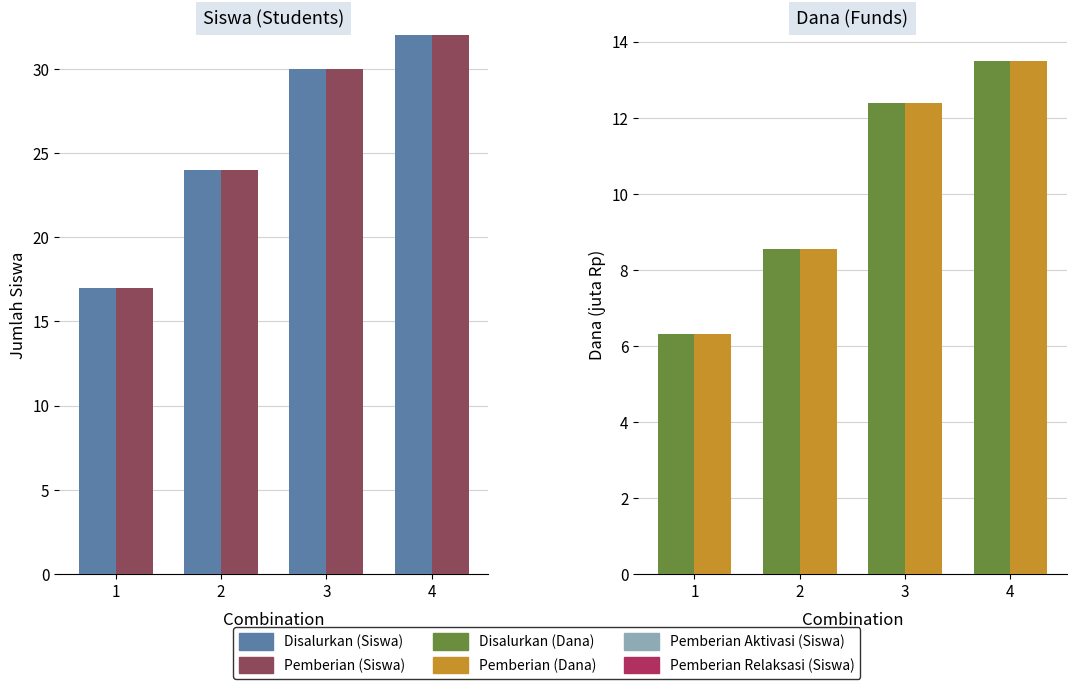

How many data points in Disalurkan (Dana) are above 12?

2